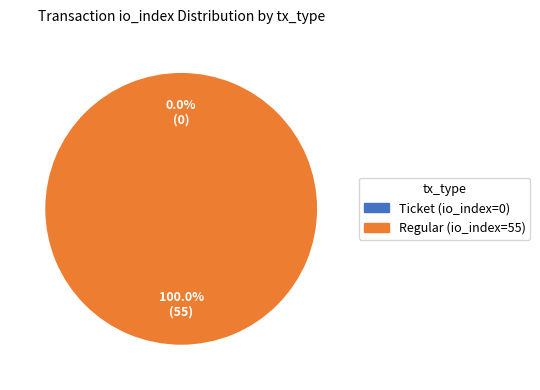

What is the change in value from Ticket (io_index=0) to Regular (io_index=55)?

+55